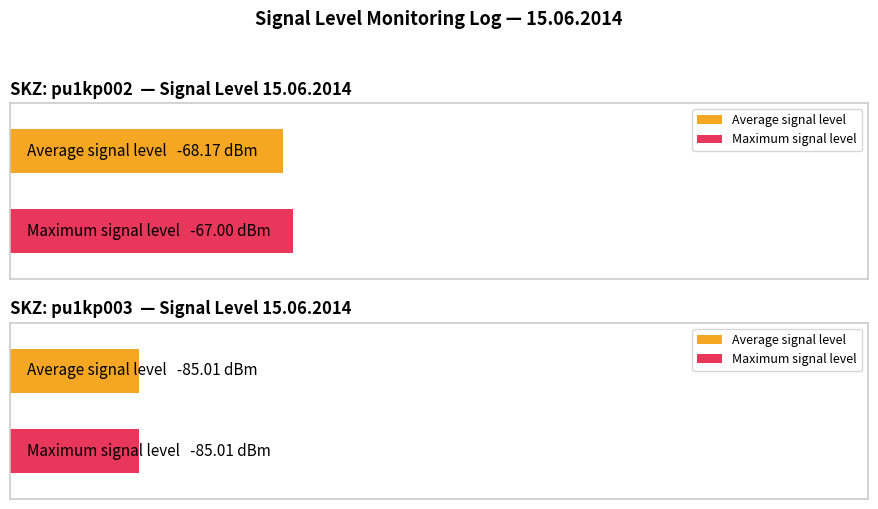

The pu1kp003 series shows -85.0 at 10:39. True or false?

True